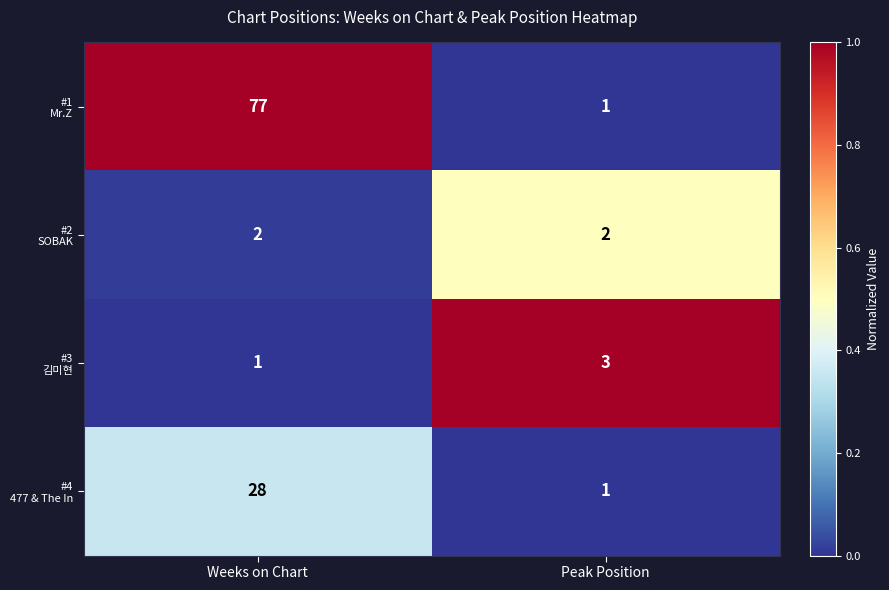

At which category is the sum across all series the highest?

Weeks on Chart